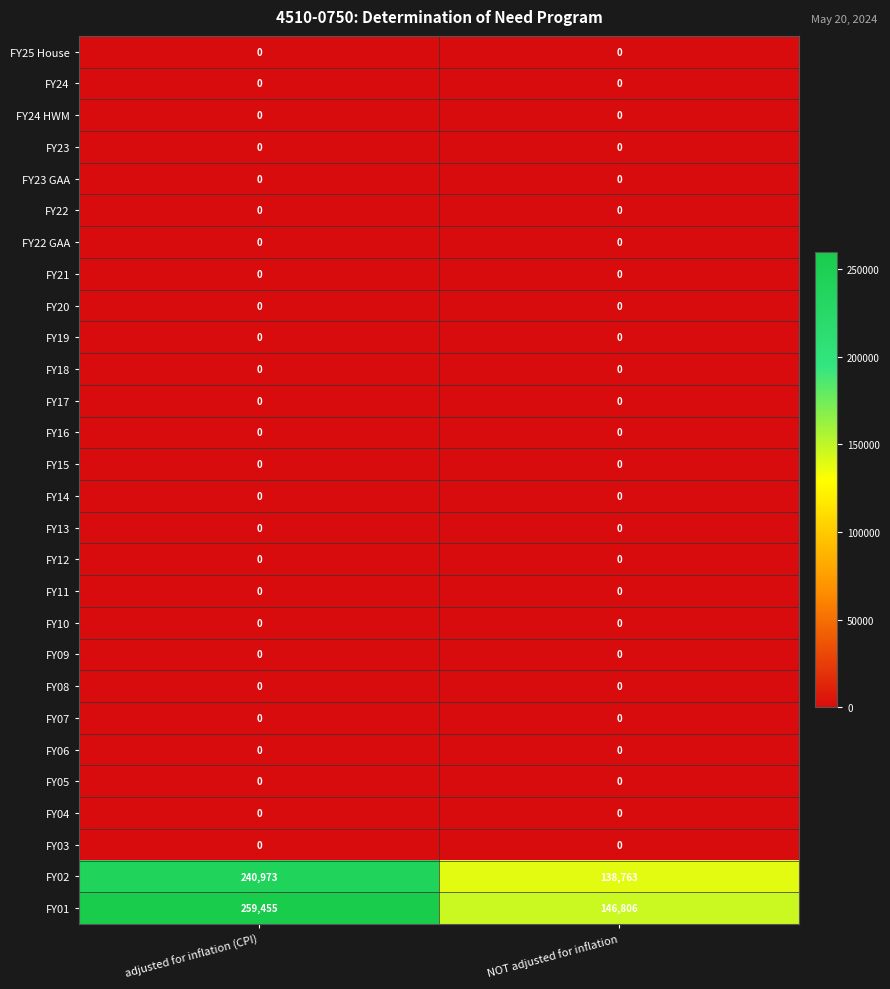

True or false: FY06 has a value of 0 at adjusted for inflation (CPI).

True